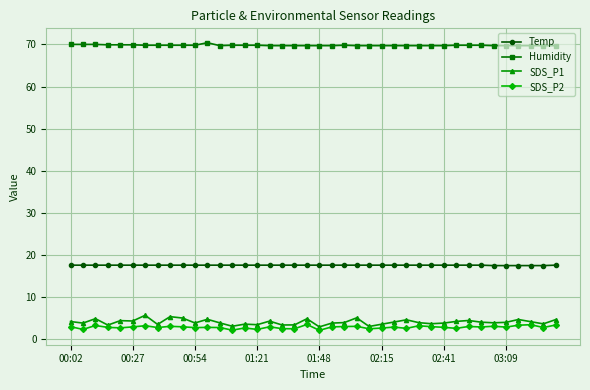

What is the difference between the second highest and second lowest values in the SDS_P1 series?

2.3